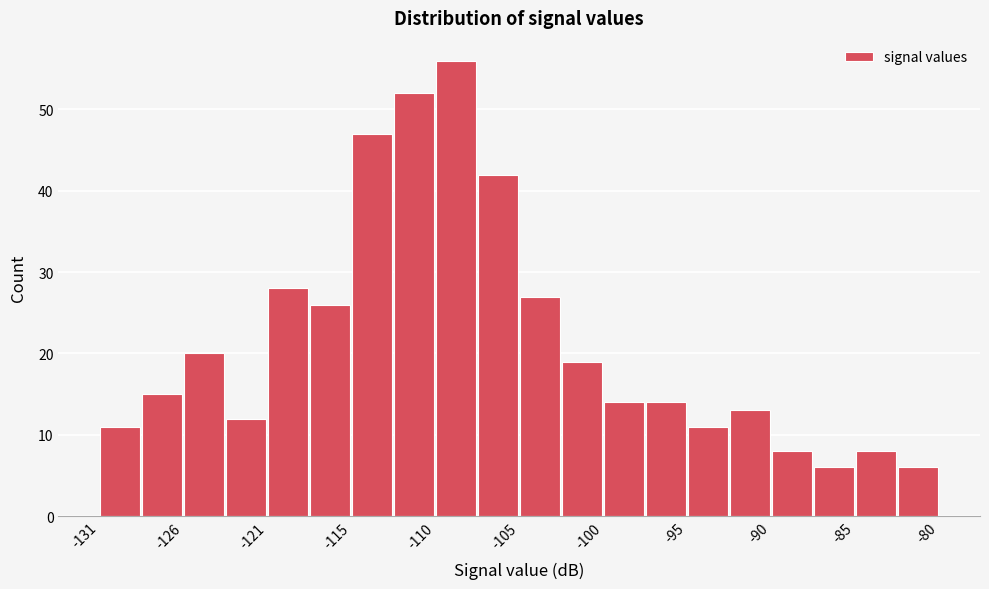

Read against the x-axis, roughly where is the centre of the tallest bar?

-109